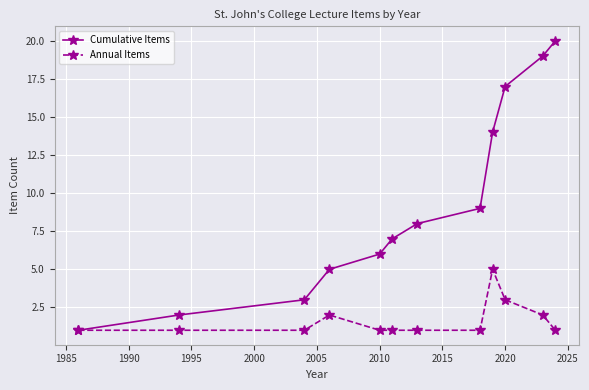

What are all the series names shown in the legend?

Cumulative Items, Annual Items